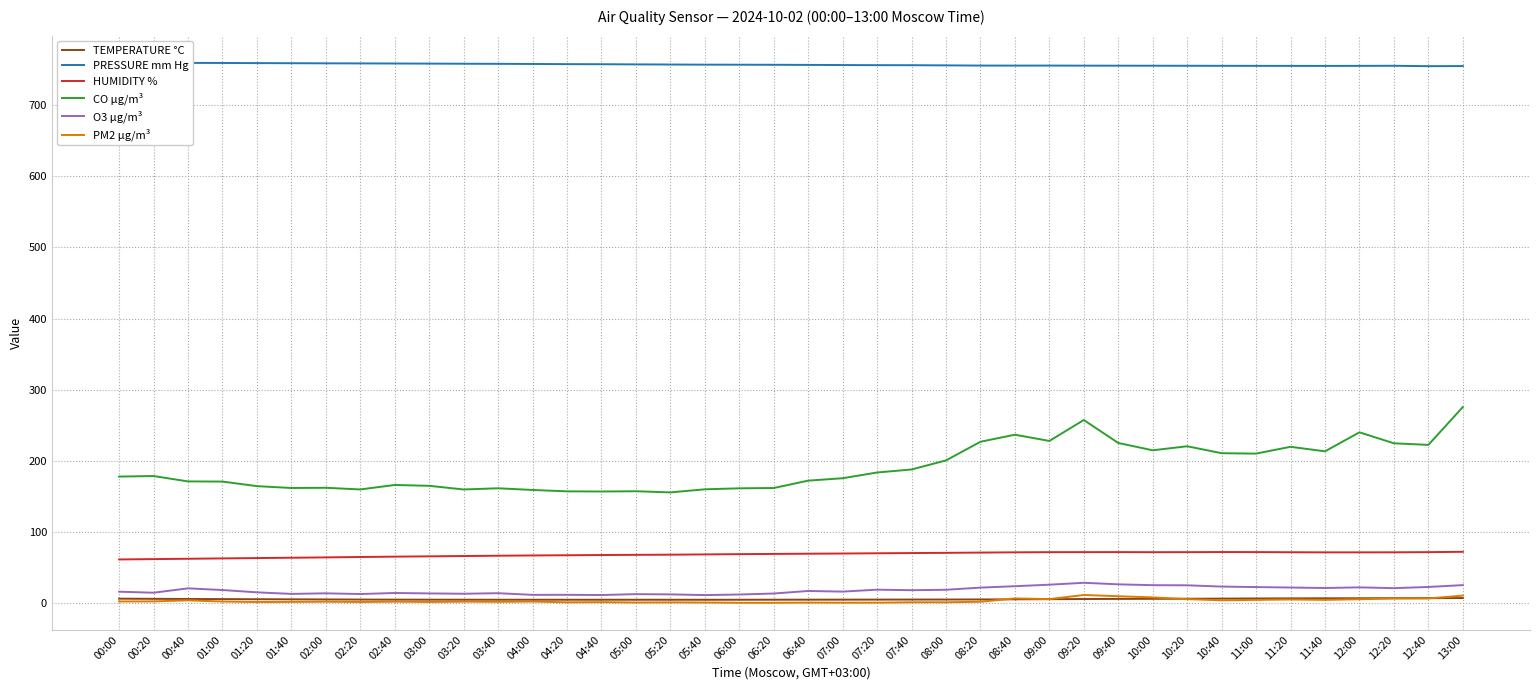

Is it true that PM2 µg/m³ equals 1.3 at 05:40?

True